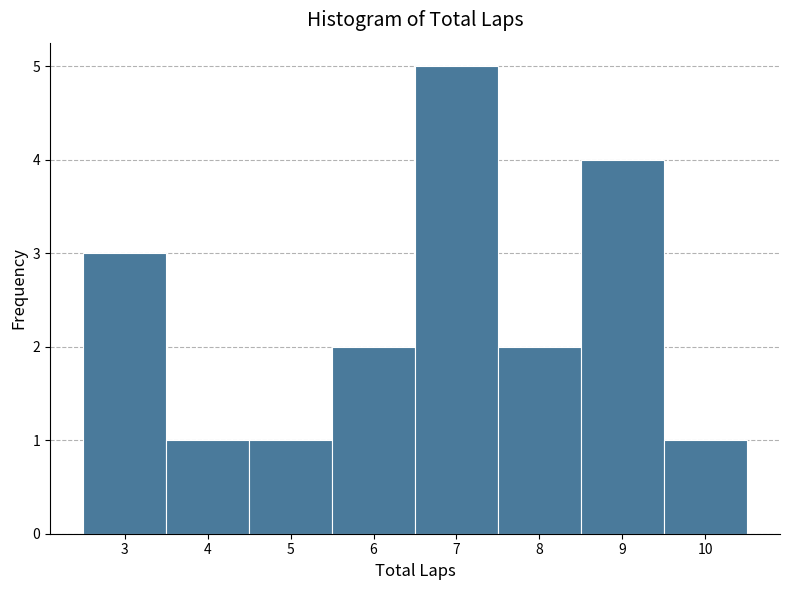

Reading left to right, transcribe this chart: for each bar, give the range it covers on the x-axis and its height. The values are not printed on the chart, so give them approximately, as read against the axis.

2.5 to 3.5: 3
3.5 to 4.5: 1
4.5 to 5.5: 1
5.5 to 6.5: 2
6.5 to 7.5: 5
7.5 to 8.5: 2
8.5 to 9.5: 4
9.5 to 10.5: 1